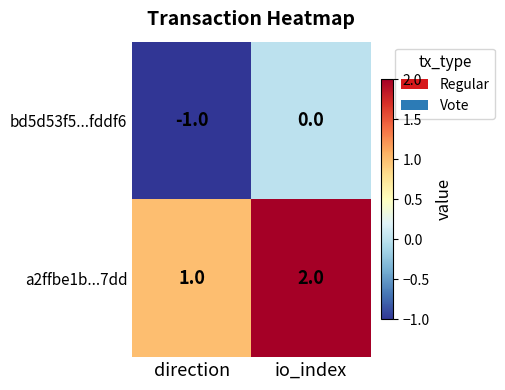

Which series has the largest total across all categories?

a2ffbe1b...7dd